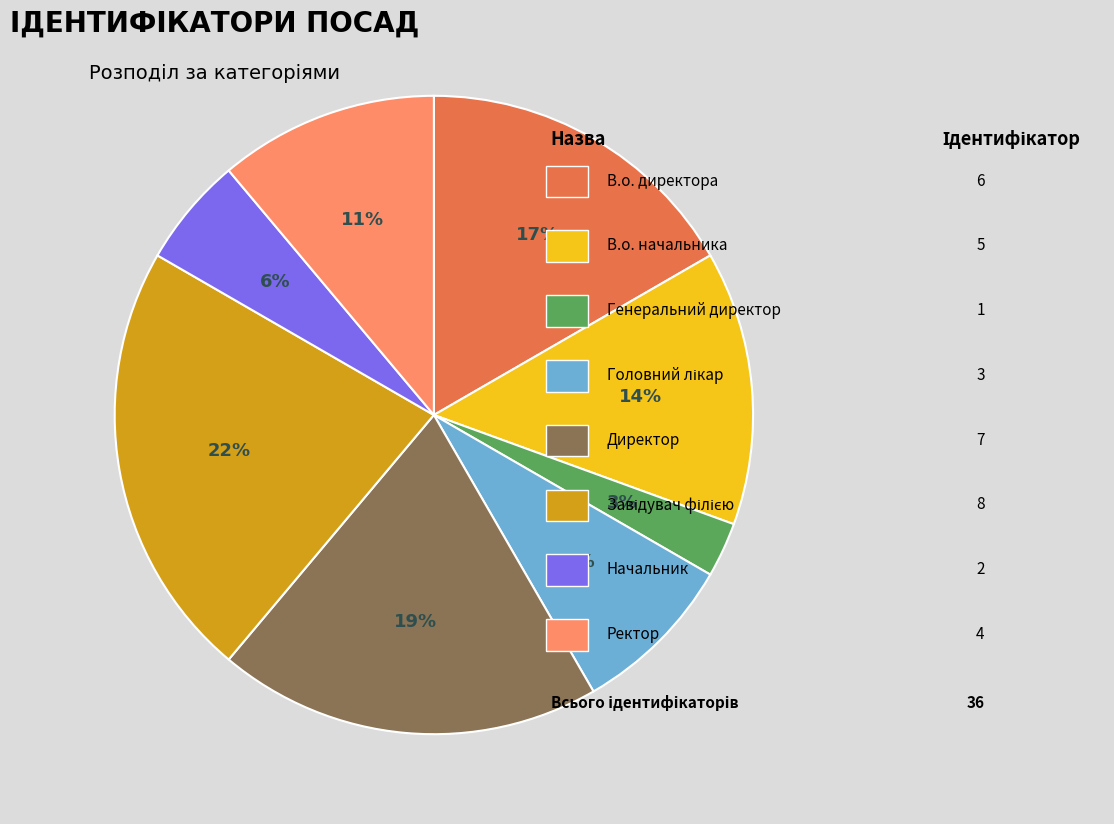

Is there a majority slice in this chart?

No